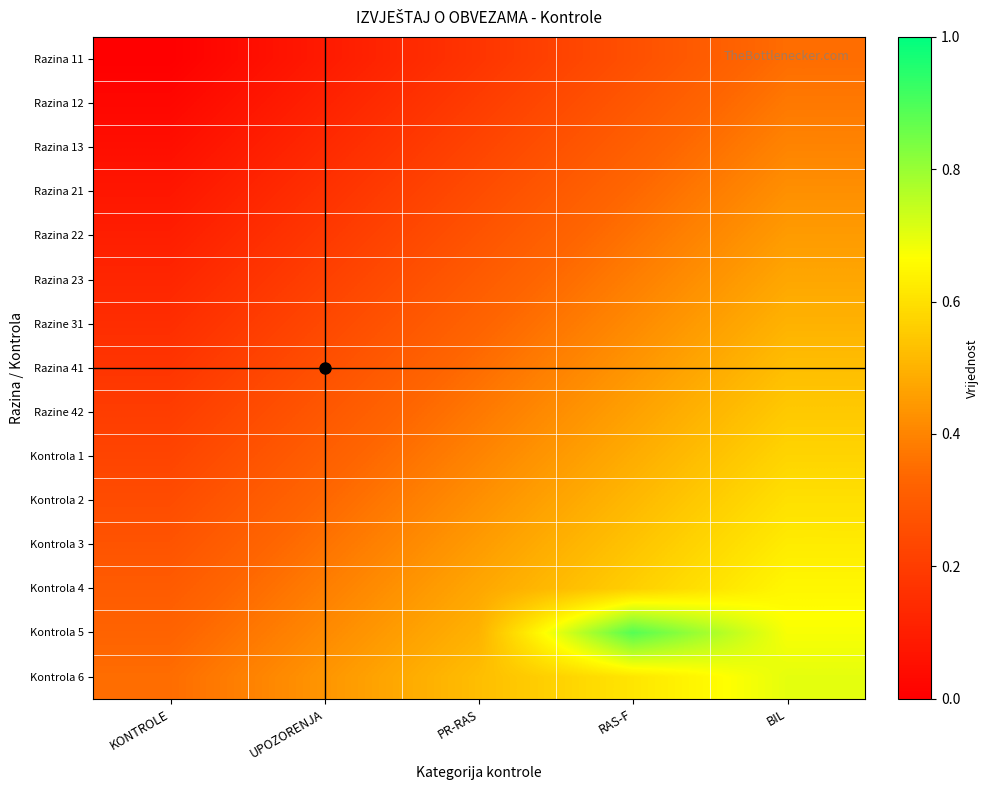

Reading left to right, extract all data points from this chart.

Razina 11: KONTROLE=0.0	UPOZORENJA=0.1	PR-RAS=0.2	RAS-F=0.3	BIL=0.3
Razina 12: KONTROLE=0.0	UPOZORENJA=0.1	PR-RAS=0.2	RAS-F=0.3	BIL=0.4
Razina 13: KONTROLE=0.0	UPOZORENJA=0.1	PR-RAS=0.2	RAS-F=0.3	BIL=0.4
Razina 21: KONTROLE=0.1	UPOZORENJA=0.2	PR-RAS=0.2	RAS-F=0.3	BIL=0.4
Razina 22: KONTROLE=0.1	UPOZORENJA=0.2	PR-RAS=0.3	RAS-F=0.4	BIL=0.4
Razina 23: KONTROLE=0.1	UPOZORENJA=0.2	PR-RAS=0.3	RAS-F=0.4	BIL=0.5
Razine 31: KONTROLE=0.1	UPOZORENJA=0.2	PR-RAS=0.3	RAS-F=0.4	BIL=0.5
Razina 41: KONTROLE=0.2	UPOZORENJA=0.3	PR-RAS=0.3	RAS-F=0.4	BIL=0.5
Razine 42: KONTROLE=0.2	UPOZORENJA=0.3	PR-RAS=0.4	RAS-F=0.5	BIL=0.5
Kontrola 1: KONTROLE=0.2	UPOZORENJA=0.3	PR-RAS=0.4	RAS-F=0.5	BIL=0.6
Kontrola 2: KONTROLE=0.2	UPOZORENJA=0.3	PR-RAS=0.4	RAS-F=0.5	BIL=0.6
Kontrola 3: KONTROLE=0.3	UPOZORENJA=0.4	PR-RAS=0.4	RAS-F=0.5	BIL=0.6
Kontrola 4: KONTROLE=0.3	UPOZORENJA=0.4	PR-RAS=0.5	RAS-F=0.6	BIL=0.7
Kontrola 5: KONTROLE=0.3	UPOZORENJA=0.4	PR-RAS=0.5	RAS-F=0.9	BIL=0.7
Kontrola 6: KONTROLE=0.3	UPOZORENJA=0.4	PR-RAS=0.5	RAS-F=0.6	BIL=0.7